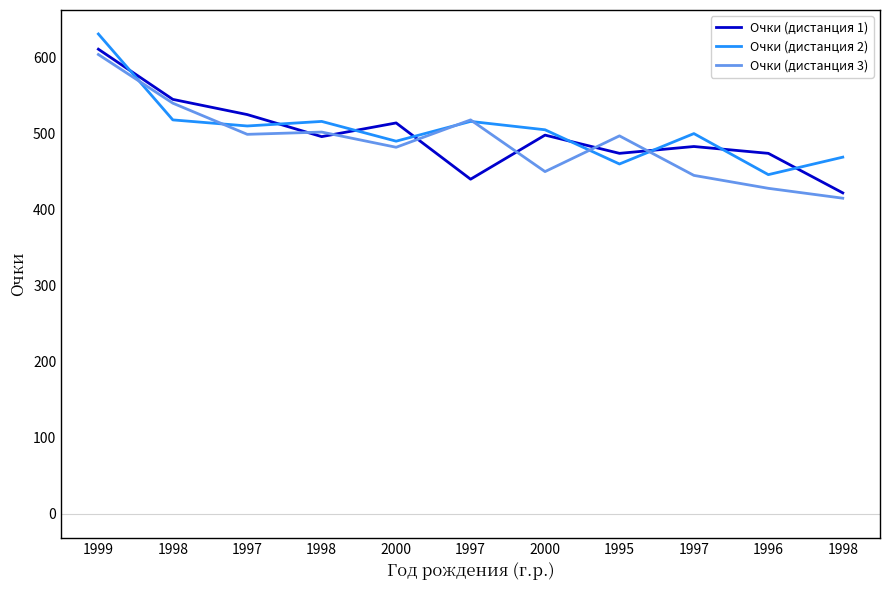

Does the chart display data point markers on the line(s)?

No